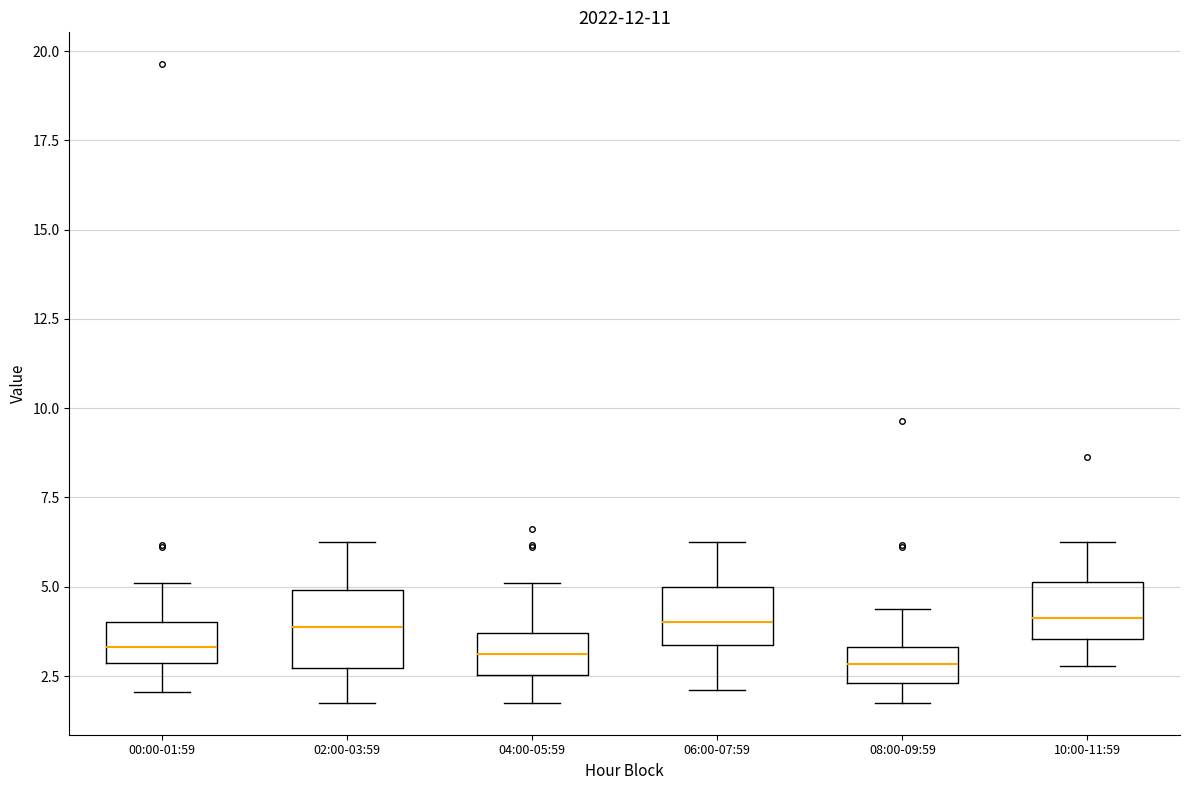

Reading left to right, read every box against the y-axis: the position of its median line, the range the box covers, and the ends of its whiskers. The values are not printed on the chart, so give them approximately, as read against the axis.

00:00-01:59: median 3.5, box 3.0 to 4.0, whiskers 2.0 to 5.0
02:00-03:59: median 4.0, box 2.5 to 5.0, whiskers 2.0 to 6.5
04:00-05:59: median 3.0, box 2.5 to 3.5, whiskers 2.0 to 5.0
06:00-07:59: median 4.0, box 3.5 to 5.0, whiskers 2.0 to 6.5
08:00-09:59: median 3.0, box 2.5 to 3.5, whiskers 2.0 to 4.5
10:00-11:59: median 4.0, box 3.5 to 5.0, whiskers 3.0 to 6.5